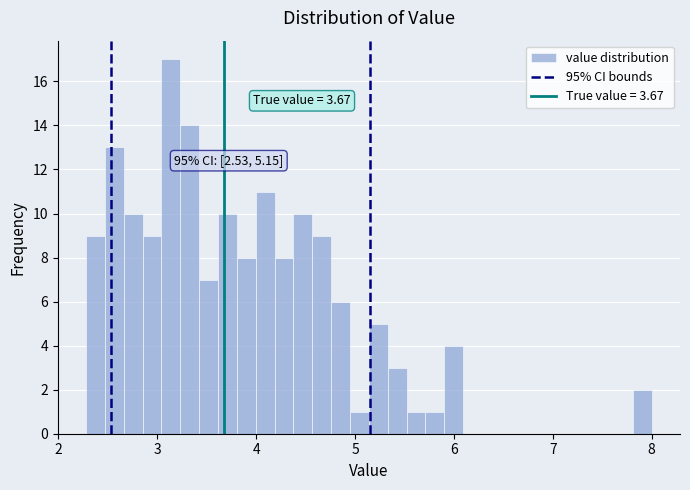

Around what value on the x-axis is the tallest bar? Give the approximate position of its centre, as read against the axis.

3.1